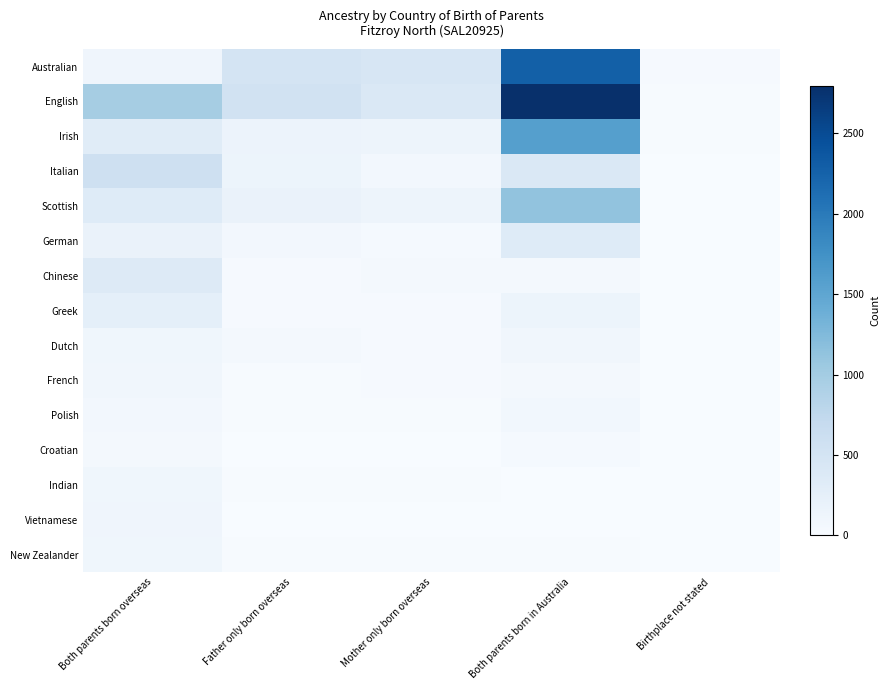

At how many categories does at least one series exceed 2716?

1